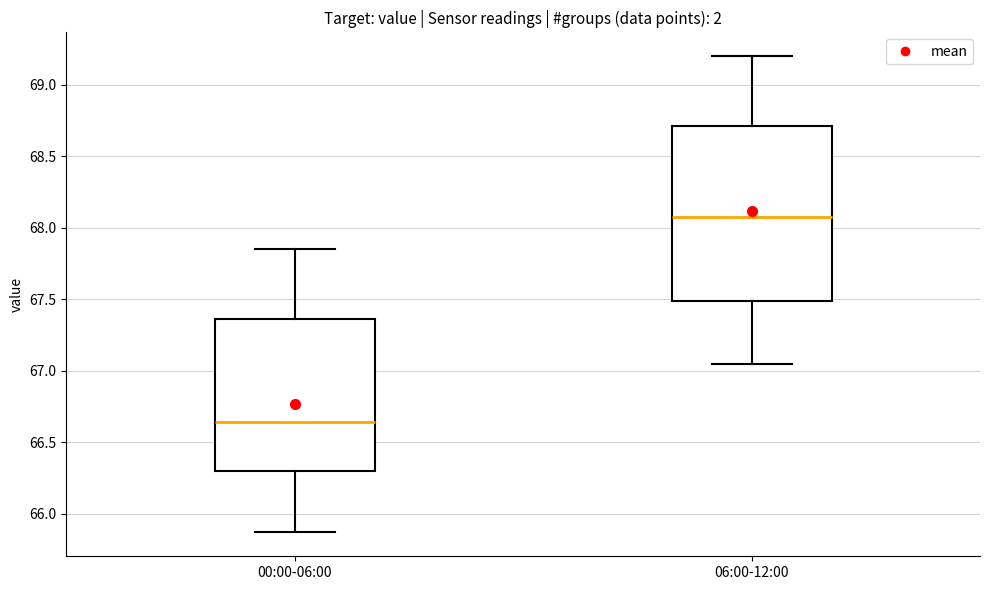

Which box is the tallest, from its lower edge to its upper edge?

06:00-12:00